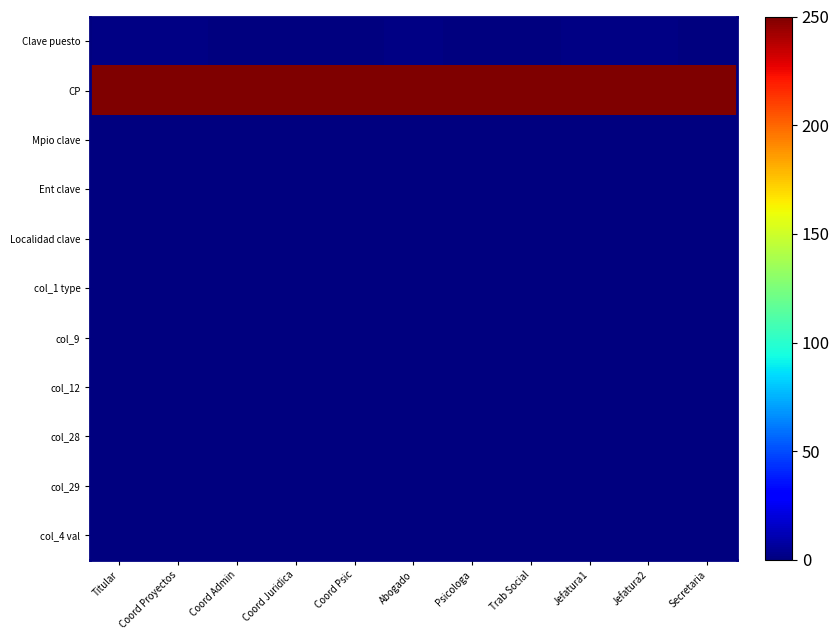

Reading left to right, transcribe all the data shown in this chart.

Clave puesto: Titular=1.4	Coord Proyectos=1.4	Coord Admin=0.6	Coord Juridica=0.6	Coord Psic=0.6	Abogado=1.0	Psicologa=0.0	Trab Social=0.2	Jefatura1=1.5	Jefatura2=1.5	Secretaria=0.0
CP: Titular=250.0	Coord Proyectos=250.0	Coord Admin=250.0	Coord Juridica=250.0	Coord Psic=250.0	Abogado=250.0	Psicologa=250.0	Trab Social=250.0	Jefatura1=250.0	Jefatura2=250.0	Secretaria=250.0
Mpio clave: Titular=0.1	Coord Proyectos=0.1	Coord Admin=0.1	Coord Juridica=0.1	Coord Psic=0.1	Abogado=0.1	Psicologa=0.1	Trab Social=0.1	Jefatura1=0.1	Jefatura2=0.1	Secretaria=0.1
Ent clave: Titular=0.1	Coord Proyectos=0.1	Coord Admin=0.1	Coord Juridica=0.1	Coord Psic=0.1	Abogado=0.1	Psicologa=0.1	Trab Social=0.1	Jefatura1=0.1	Jefatura2=0.1	Secretaria=0.1
Localidad clave: Titular=0.0	Coord Proyectos=0.0	Coord Admin=0.0	Coord Juridica=0.0	Coord Psic=0.0	Abogado=0.0	Psicologa=0.0	Trab Social=0.0	Jefatura1=0.0	Jefatura2=0.0	Secretaria=0.0
col_1 type: Titular=0.0	Coord Proyectos=0.0	Coord Admin=0.0	Coord Juridica=0.0	Coord Psic=0.0	Abogado=0.0	Psicologa=0.0	Trab Social=0.0	Jefatura1=0.0	Jefatura2=0.0	Secretaria=0.0
col_9: Titular=0.0	Coord Proyectos=0.0	Coord Admin=0.0	Coord Juridica=0.0	Coord Psic=0.0	Abogado=0.0	Psicologa=0.0	Trab Social=0.0	Jefatura1=0.0	Jefatura2=0.0	Secretaria=0.0
col_12: Titular=0.0	Coord Proyectos=0.0	Coord Admin=0.0	Coord Juridica=0.0	Coord Psic=0.0	Abogado=0.0	Psicologa=0.0	Trab Social=0.0	Jefatura1=0.0	Jefatura2=0.0	Secretaria=0.0
col_28: Titular=0.0	Coord Proyectos=0.0	Coord Admin=0.0	Coord Juridica=0.0	Coord Psic=0.0	Abogado=0.0	Psicologa=0.0	Trab Social=0.0	Jefatura1=0.0	Jefatura2=0.0	Secretaria=0.0
col_29: Titular=0.1	Coord Proyectos=0.1	Coord Admin=0.1	Coord Juridica=0.1	Coord Psic=0.1	Abogado=0.1	Psicologa=0.1	Trab Social=0.1	Jefatura1=0.1	Jefatura2=0.1	Secretaria=0.1
col_4 val: Titular=0.0	Coord Proyectos=0.0	Coord Admin=0.0	Coord Juridica=0.0	Coord Psic=0.0	Abogado=0.0	Psicologa=0.0	Trab Social=0.0	Jefatura1=0.0	Jefatura2=0.0	Secretaria=0.0